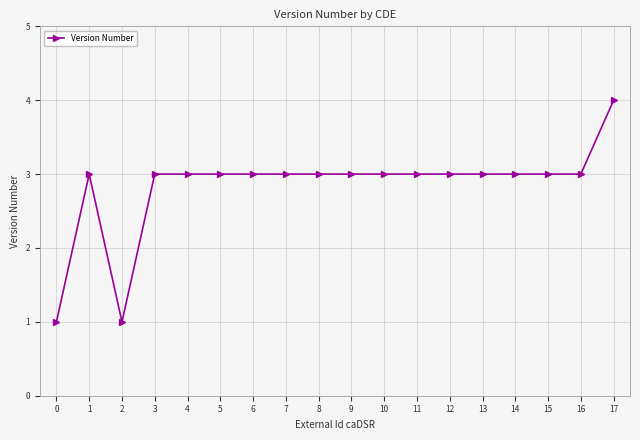

What is the value of the 16th point from the left?

3